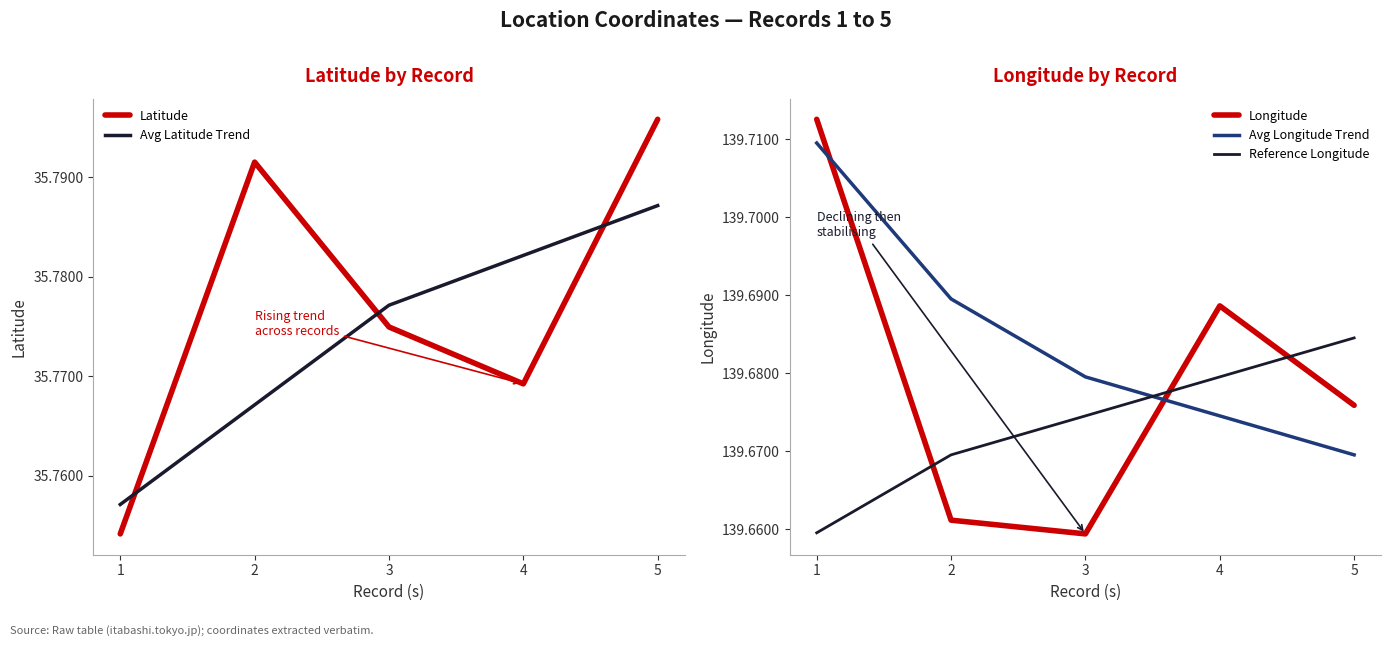

How many Longitude values are between 139 and 140?

5